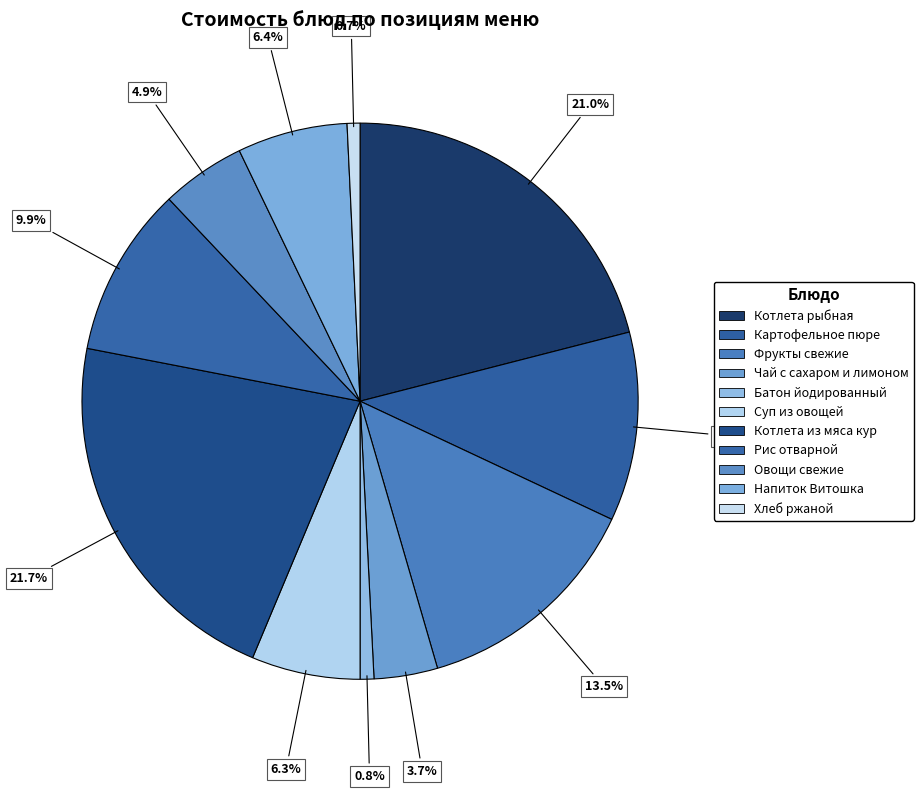

The Картофельное пюре slice represents 22% of the pie. True or false?

False